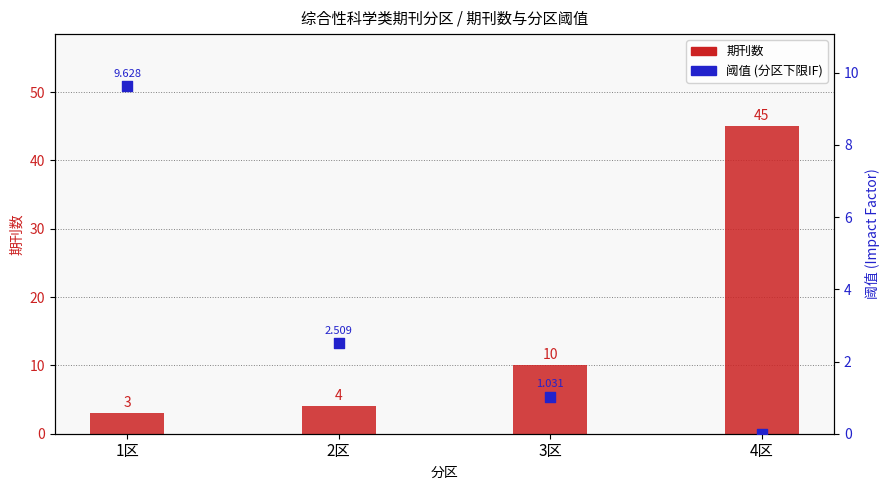

At which category is the sum across all series the highest?

4区